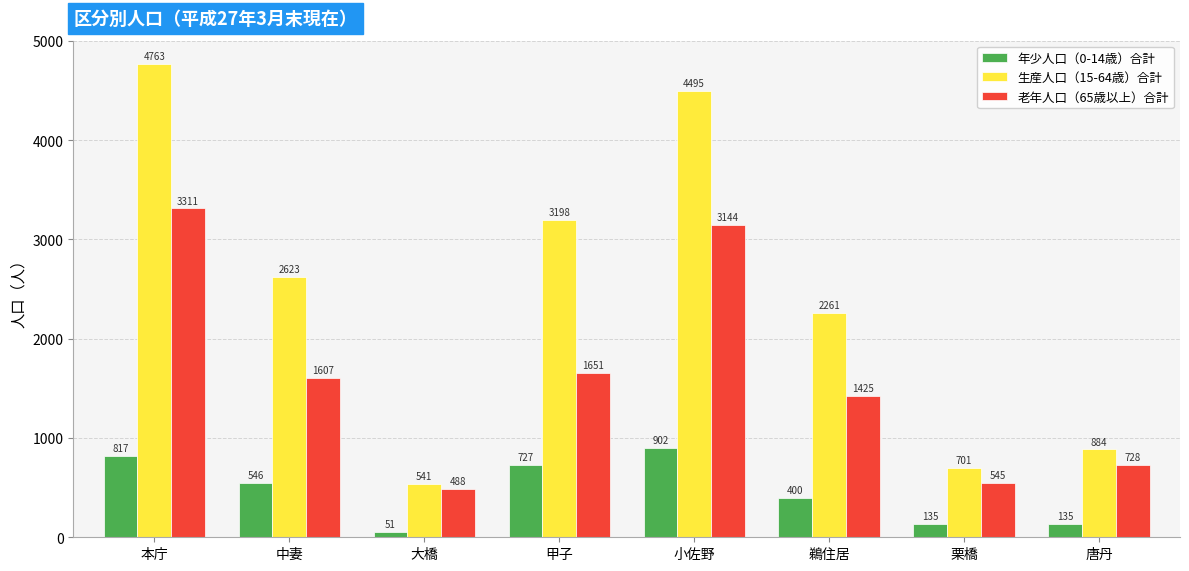

How many data points in 年少人口（0-14歳）合計 are less than 546?

4